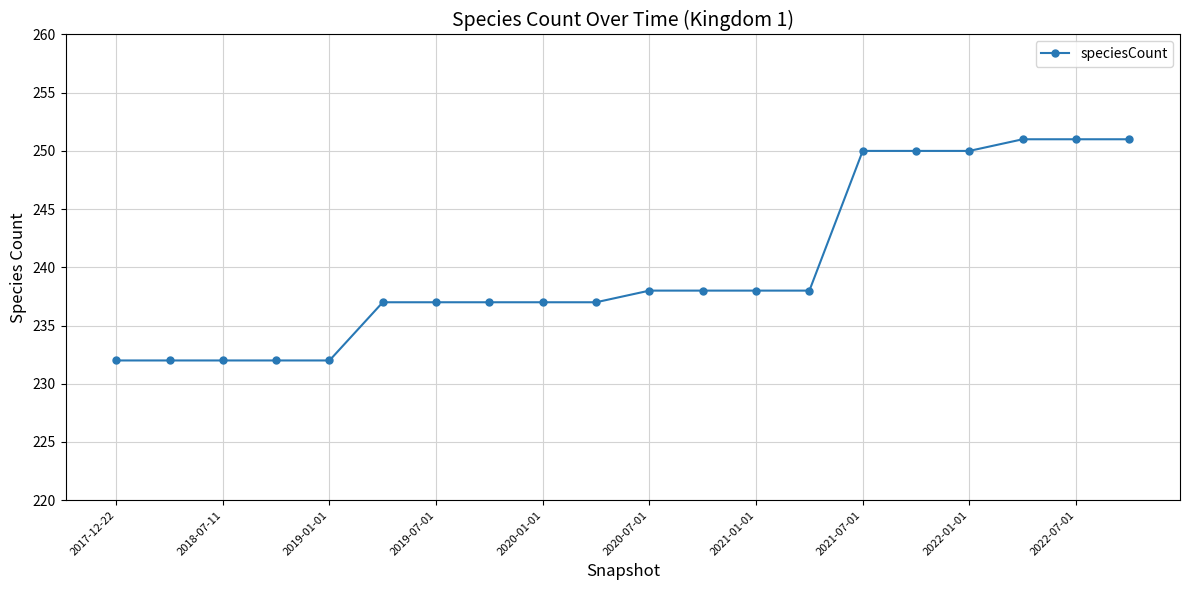

Reading left to right, list all the values displayed in this chart.

232	232	232	232	232	237	237	237	237	237	238	238	238	238	250	250	250	251	251	251